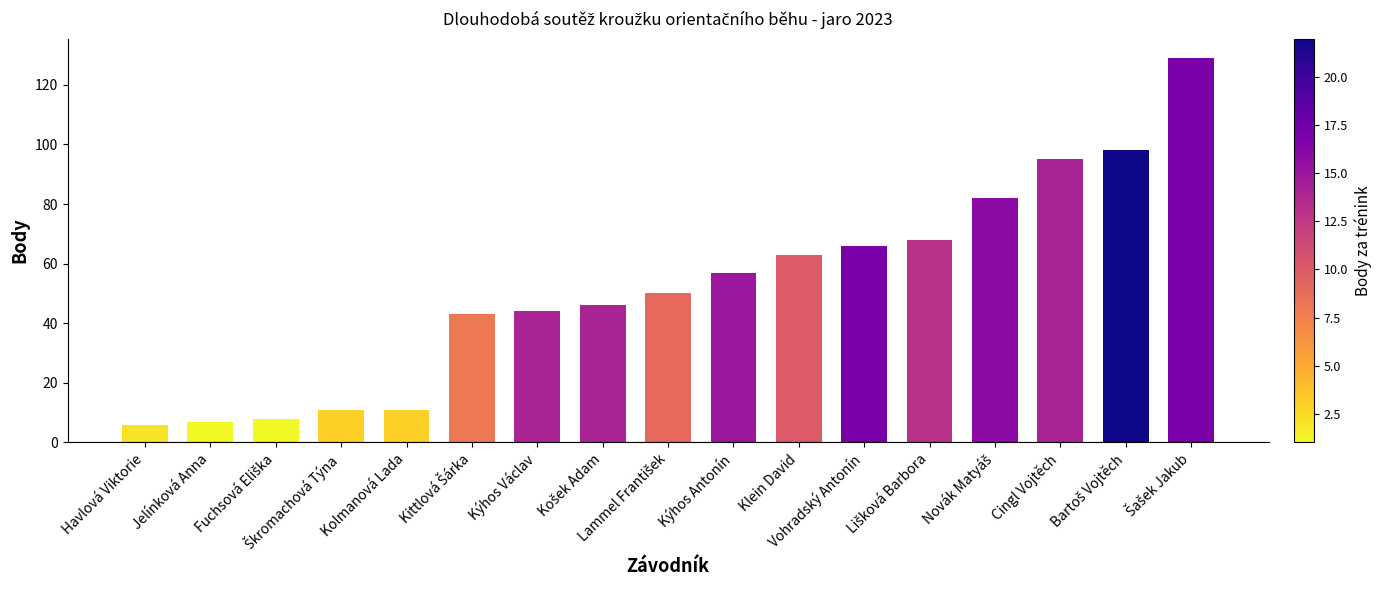

The chart shows a value of 44 at Kýhos Václav. True or false?

True